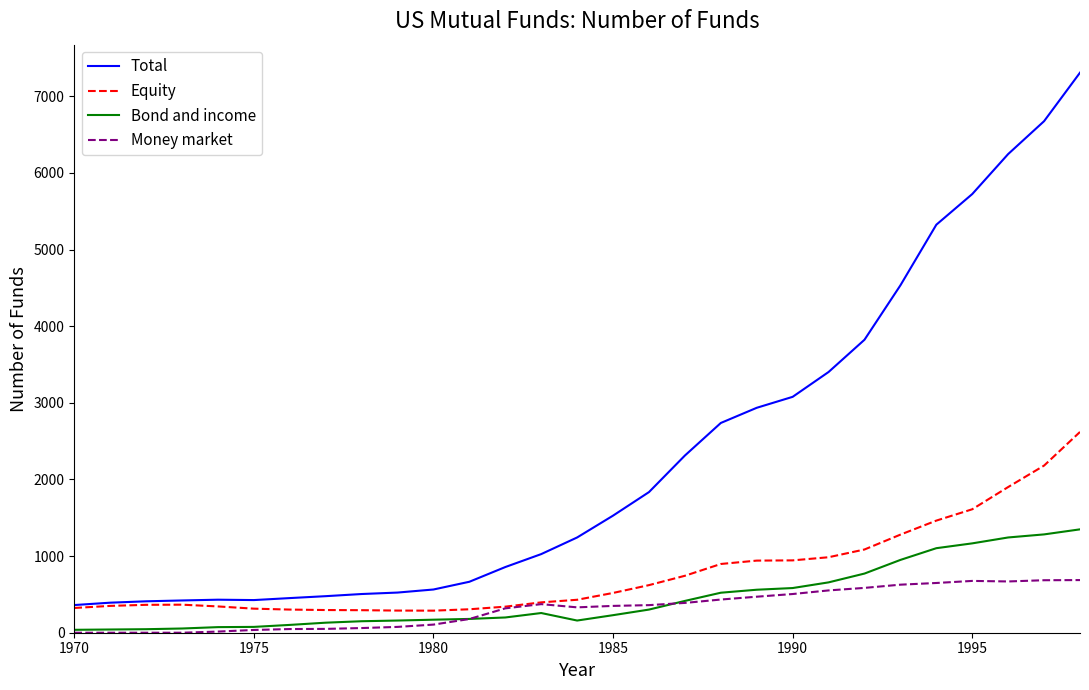

Which series has the widest spread of values?

Total